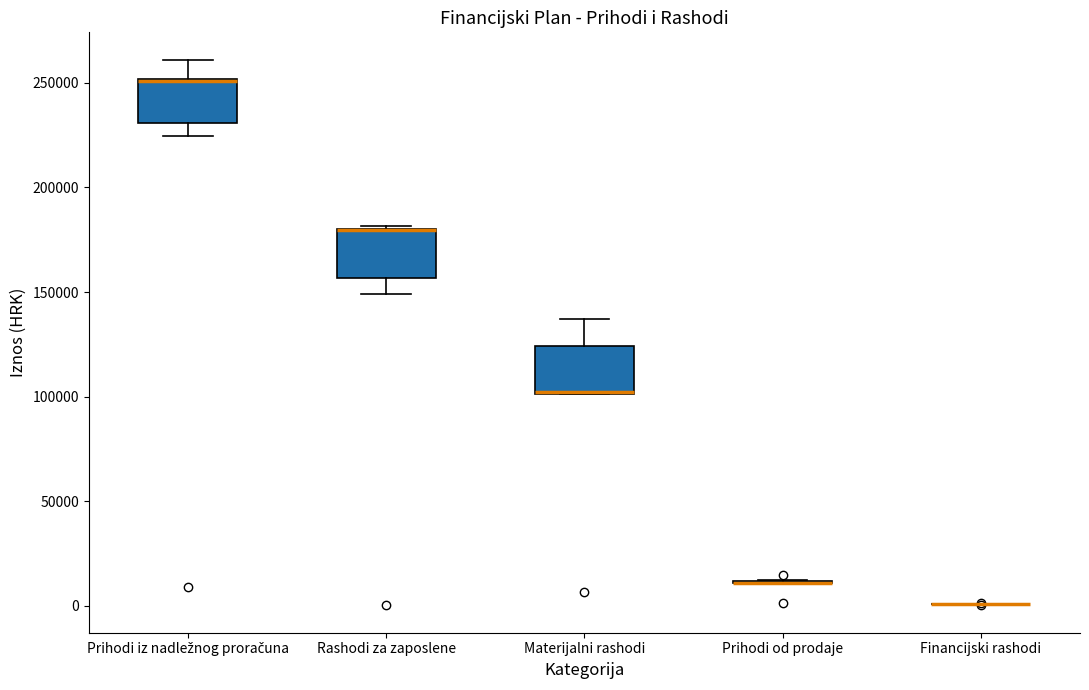

Reading left to right, read every box against the y-axis: the position of its median line, the range the box covers, and the ends of its whiskers. The values are not printed on the chart, so give them approximately, as read against the axis.

Prihodi iz nadležnog proračuna: median 250000 (drawn on the box's upper edge), box 230000 to 250000, whiskers 225000 to 260000
Rashodi za zaposlene: median 180000 (drawn on the box's upper edge), box 155000 to 180000, whiskers 150000 to 180000
Materijalni rashodi: median 100000 (drawn on the box's lower edge), box 100000 to 125000, whiskers 100000 to 135000
Prihodi od prodaje: box collapsed to a line at 10000, whiskers 10000 to 10000
Financijski rashodi: box collapsed to a line at 0, whiskers 0 to 0